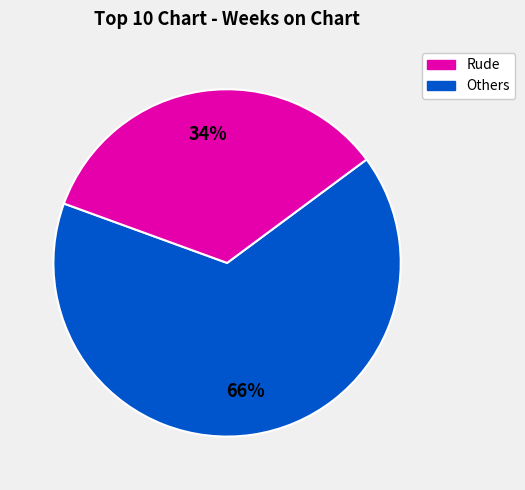

Does any single category account for the majority?

Yes